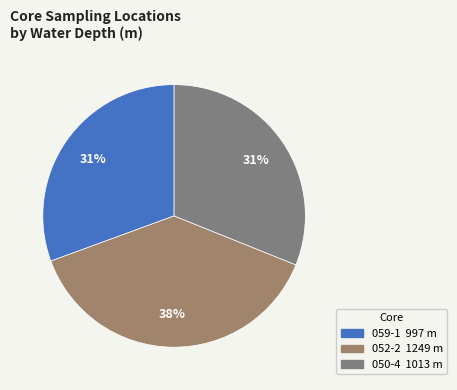

What percentage do 050-4 and 052-2 together represent?

69.4%